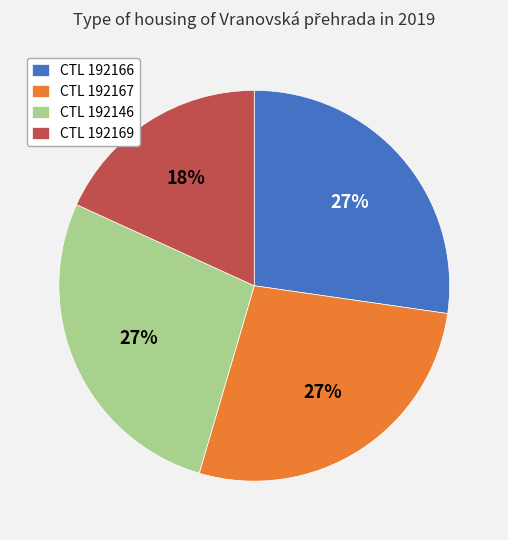

What is the ratio of the value at CTL 192169 to the value at CTL 192146?

0.7